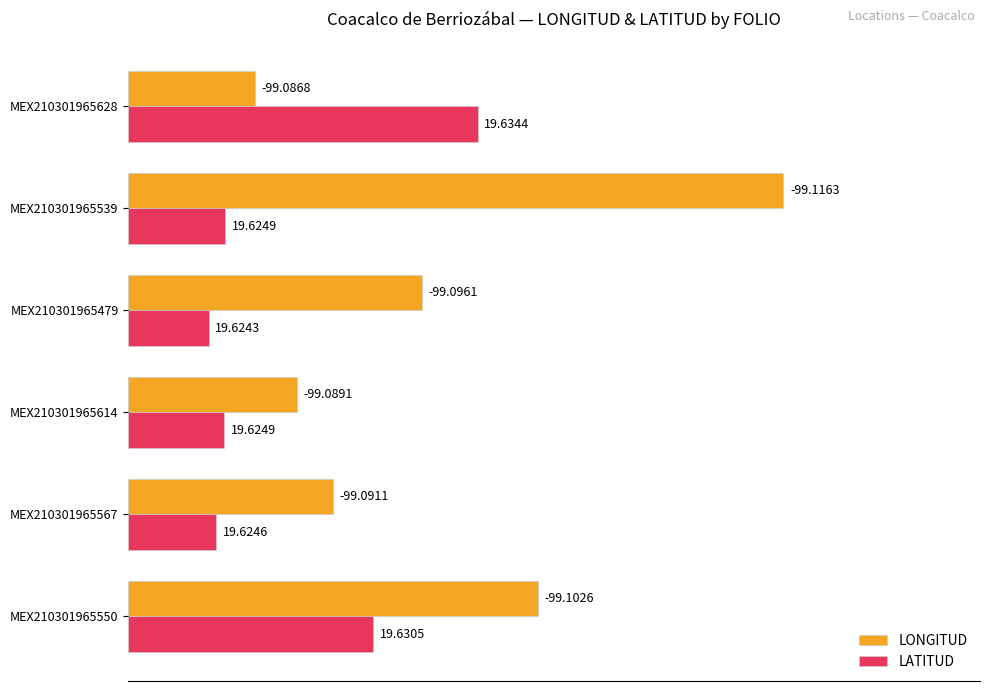

What are all the series names shown in the legend?

LONGITUD, LATITUD